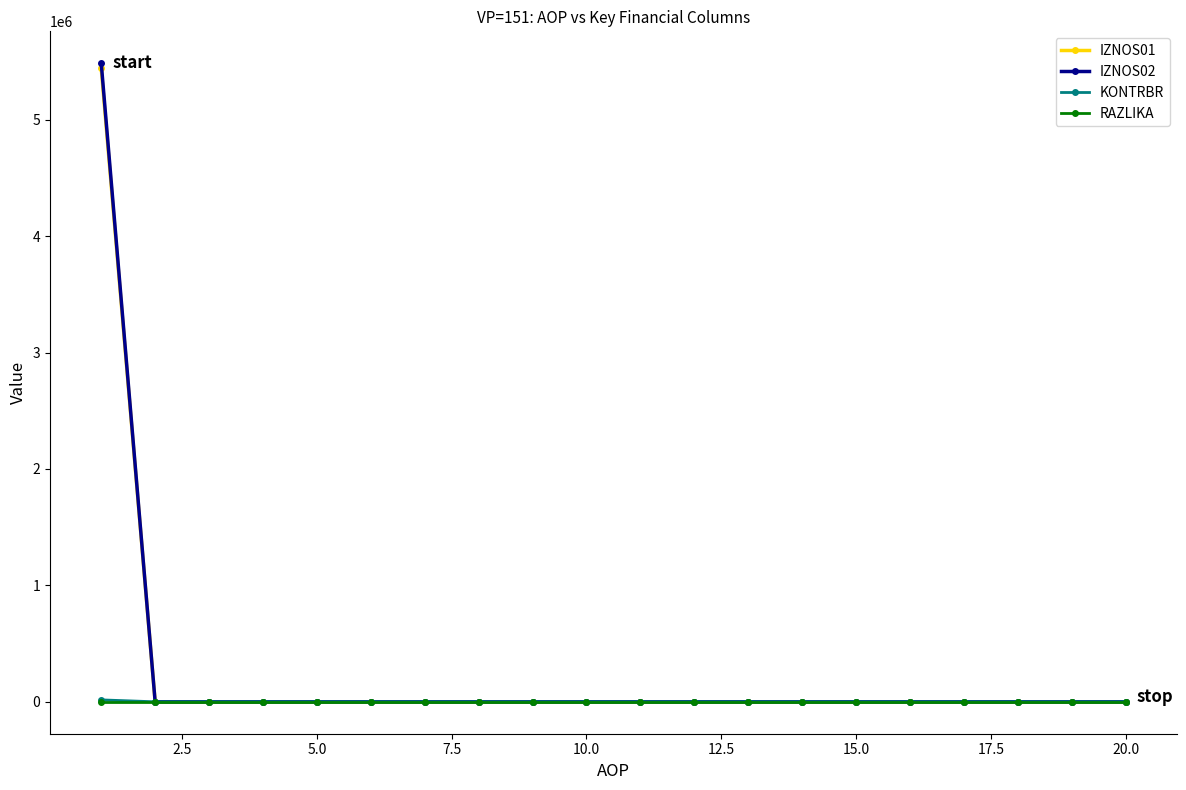

Which series has the widest spread of values?

IZNOS02